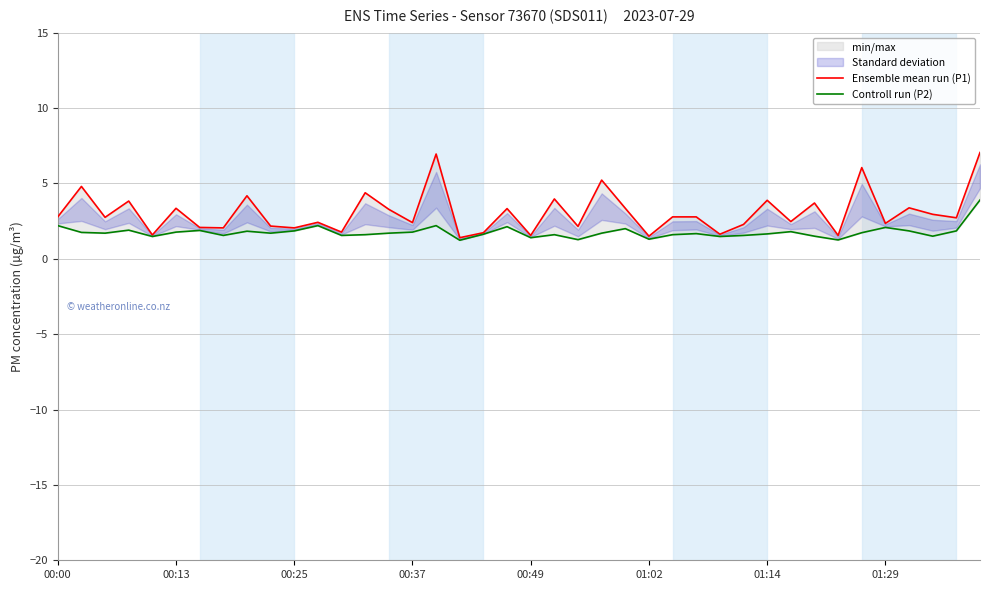

What is the average value of the Controll run (P2) series?

1.8